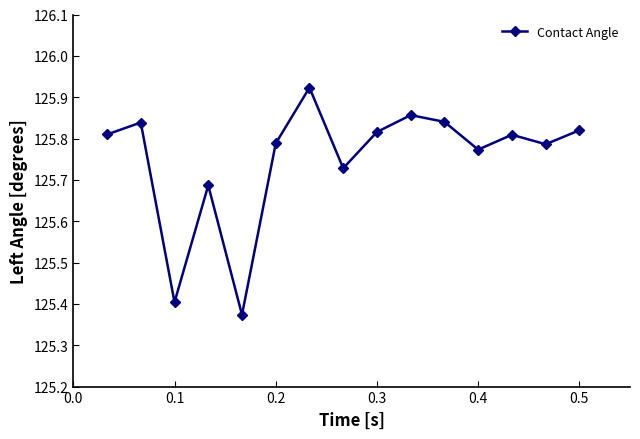

How many interior local valleys (lower than both neighbors) does the data have?

5